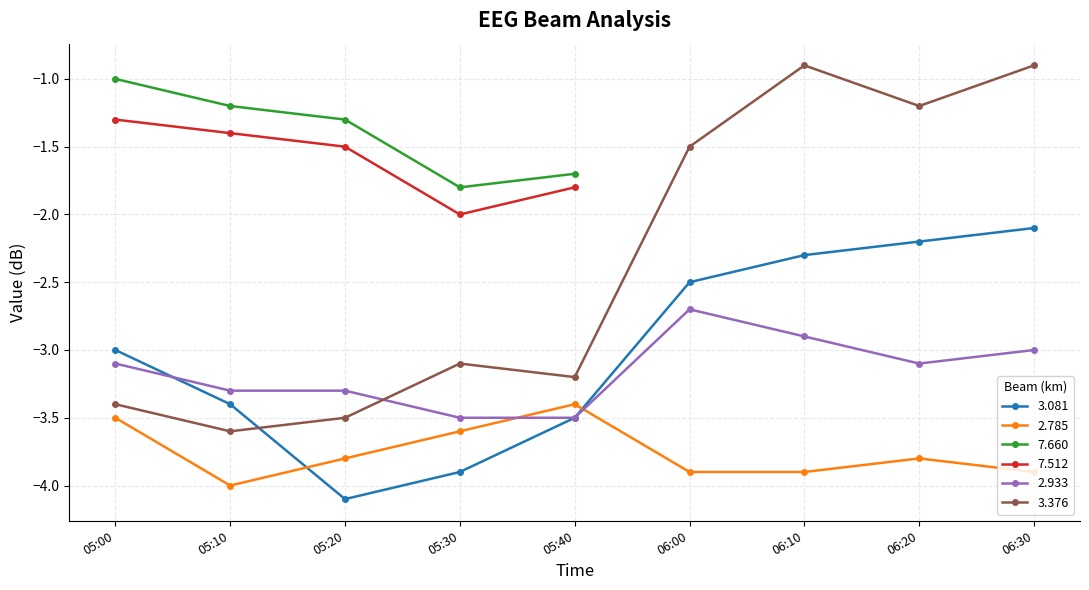

Is the value of 3.376 at 06:10 greater than the value of 3.081 at 05:00?

Yes